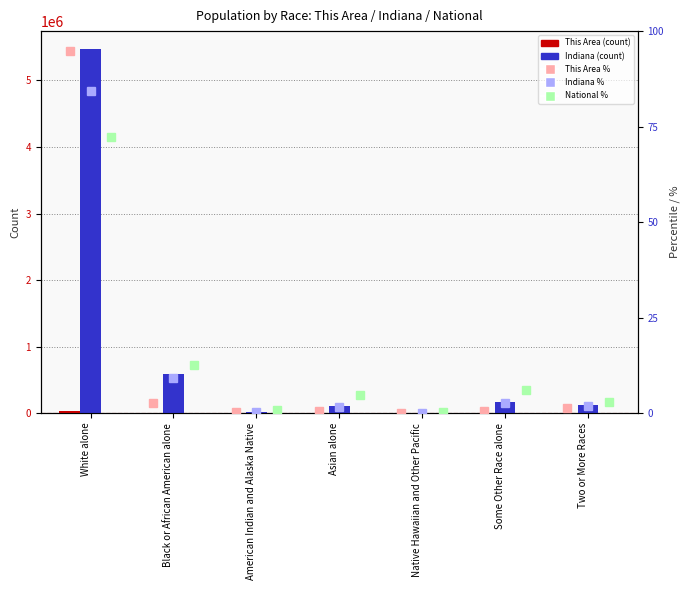

Are the bars horizontal?

No